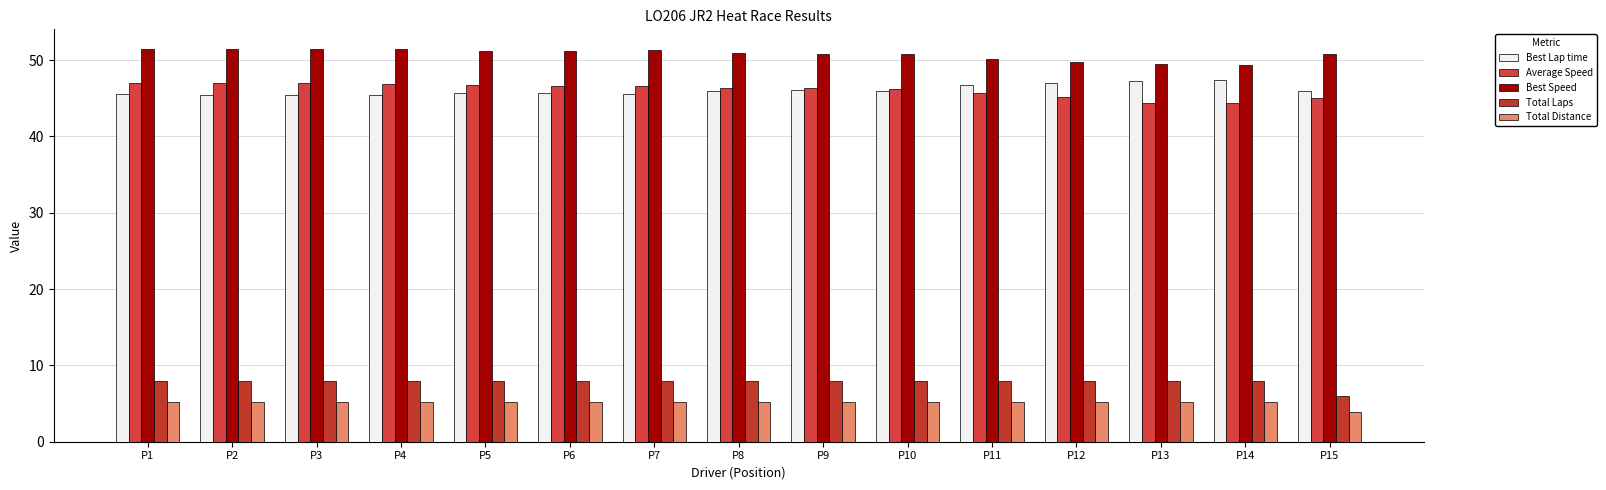

What is the sum of all Best Speed values?

761.9